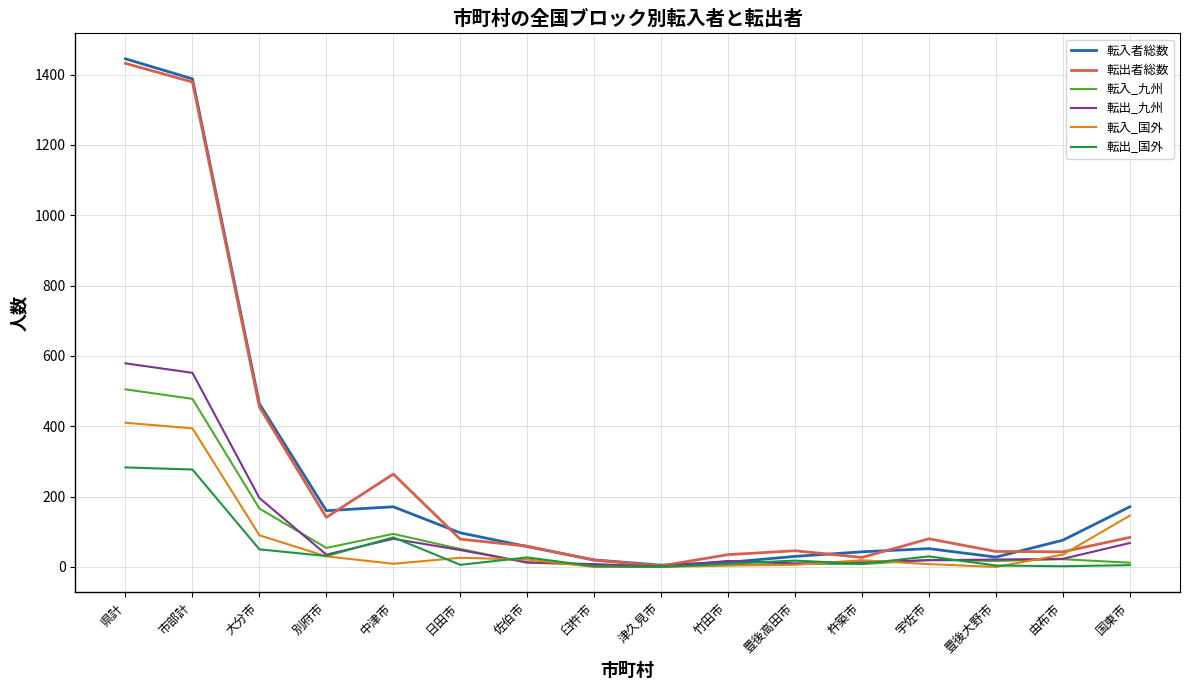

The 転出_国外 series shows 2 at 臼杵市. True or false?

True